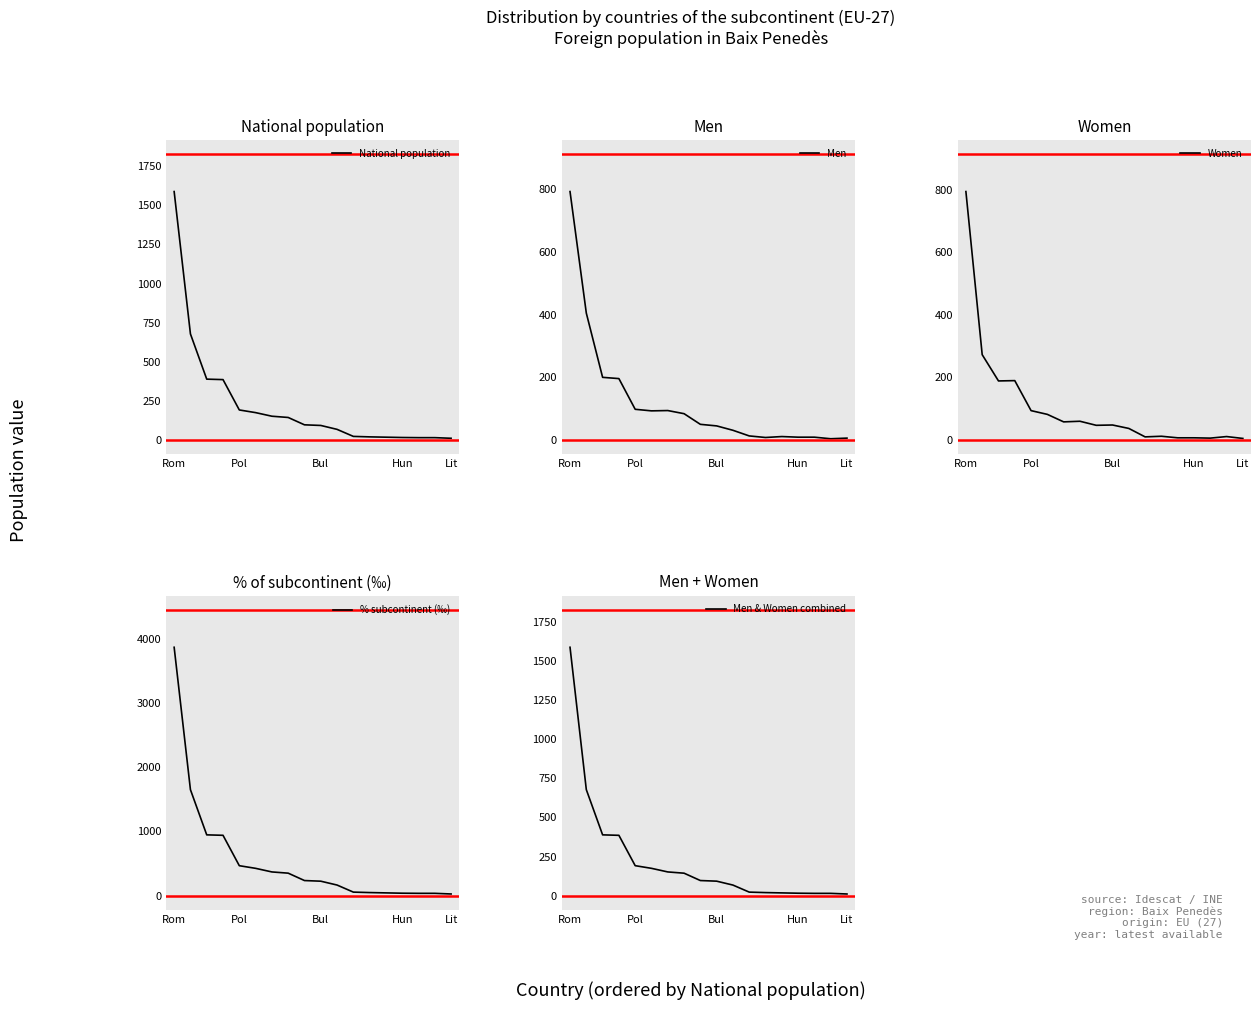

How many lines are shown in the chart?

5